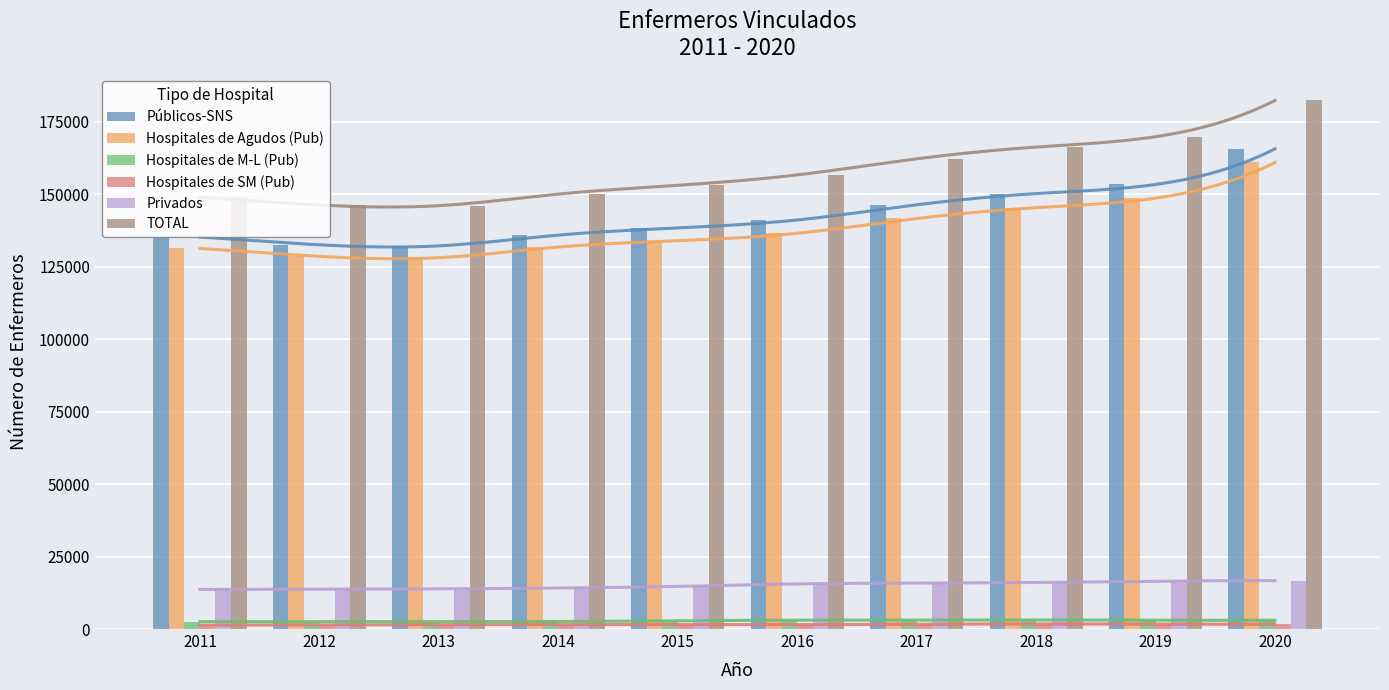

Are the bars grouped side by side (vs. stacked)?

Yes